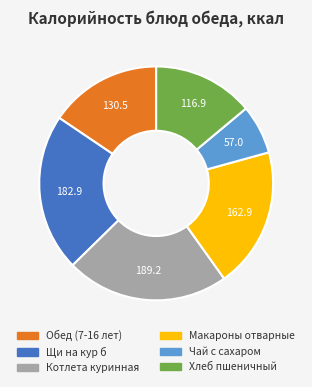

Approximately how many times larger is the value at Щи на кур б compared to Котлета куринная?

1.0